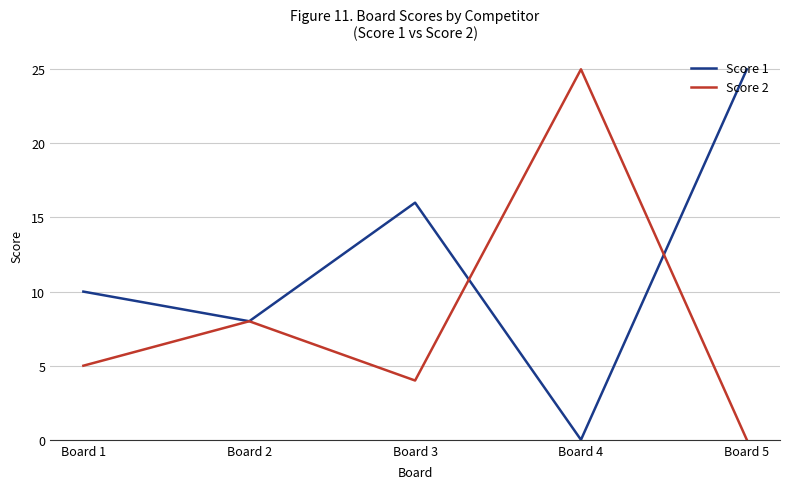

Does the chart have visible grid lines?

Yes